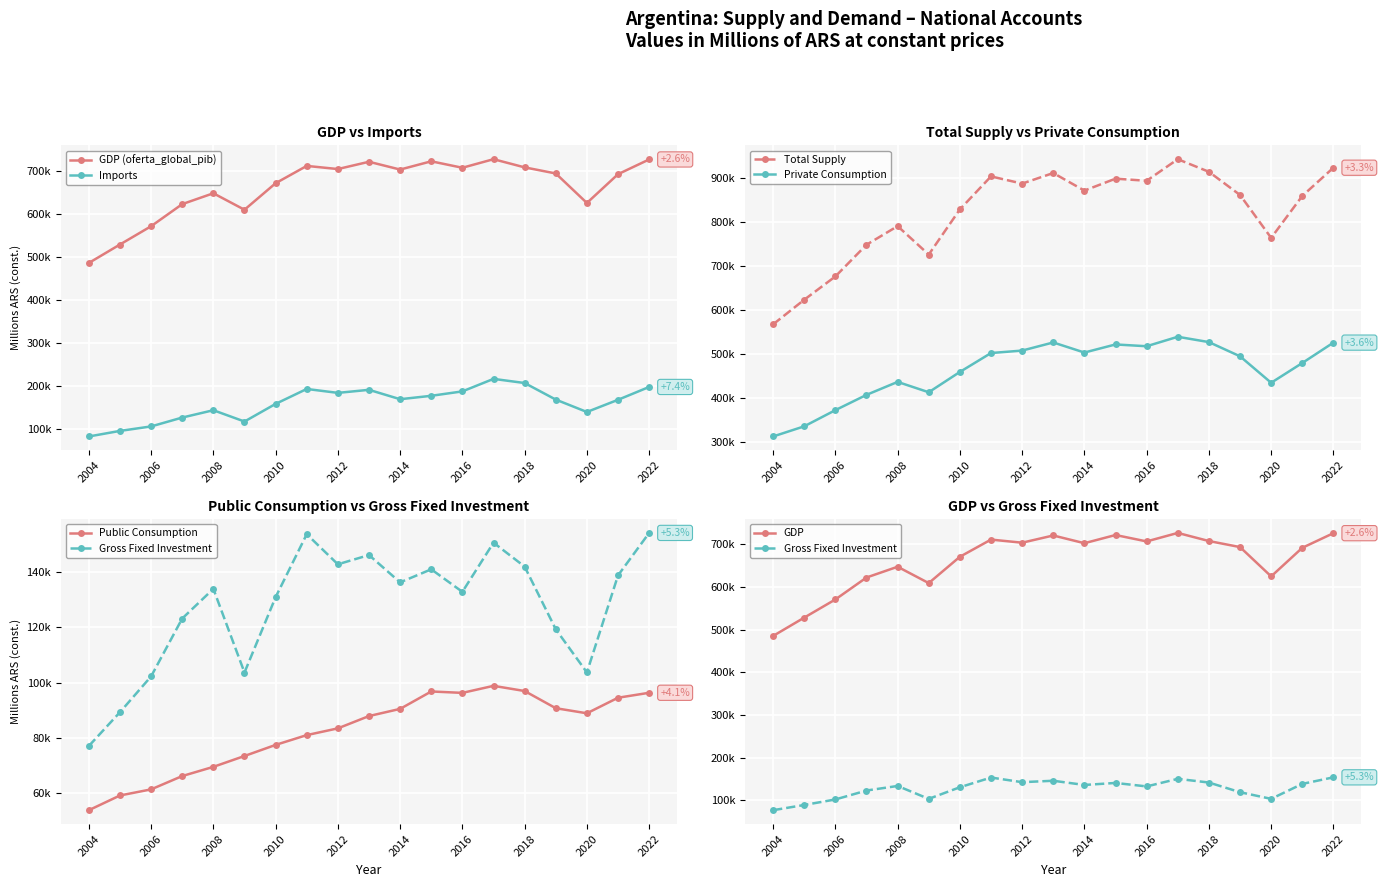

Reading right to left, extract all data points from this chart.

oferta_global_pib: 2022=725810.1	2021=691535.0	2020=624591.3	2019=693223.8	2018=707377.4	2017=726390.0	2016=706477.8	2015=721487.1	2014=702306.0	2013=720407.1	2012=703486.0	2011=710781.6	2010=670523.7	2009=608872.9	2008=647176.2	2007=621942.5	2006=570549.4	2005=528055.9	2004=485115.2
oferta_global_importacion: 2022=196848.0	2021=166997.1	2020=138658.8	2019=167483.9	2018=206000.2	2017=215619.7	2016=186548.4	2015=176281.5	2014=168350.0	2013=190183.0	2012=183074.4	2011=192160.2	2010=157471.5	2009=116469.2	2008=142760.6	2007=125711.4	2006=105074.5	2005=94668.6	2004=81717.8
oferta_global_total: 2022=922658.0	2021=858532.2	2020=763250.1	2019=860707.7	2018=913377.6	2017=942009.7	2016=893026.2	2015=897768.6	2014=870656.0	2013=910590.1	2012=886560.4	2011=902941.8	2010=827995.1	2009=725342.0	2008=789936.7	2007=747653.9	2006=675623.9	2005=622724.6	2004=566833.0
manda_global_consumo_priv: 2022=525323.7	2021=479015.2	2020=434075.6	2019=494230.1	2018=526487.5	2017=538582.6	2016=517080.1	2015=521146.5	2014=502764.4	2013=525674.5	2012=507216.9	2011=501647.2	2010=458675.2	2009=412521.5	2008=436058.4	2007=406601.5	2006=371872.9	2005=335152.8	2004=312081.9
demanda_global_consumo_publico: 2022=96321.8	2021=94529.1	2020=88914.6	2019=90749.2	2018=96954.4	2017=98823.5	2016=96284.4	2015=96792.0	2014=90505.4	2013=87916.3	2012=83473.3	2011=81034.8	2010=77497.1	2009=73490.3	2008=69570.5	2007=66248.1	2006=61437.7	2005=59232.7	2004=53918.8
demanda_global_ibif_total: 2022=154047.6	2021=138709.0	2020=103666.1	2019=119246.9	2018=141878.7	2017=150527.5	2016=132763.1	2015=140905.2	2014=136189.6	2013=146056.6	2012=142717.7	2011=153584.1	2010=130845.8	2009=103636.4	2008=133850.3	2007=123142.5	2006=102232.6	2005=89307.4	2004=77103.2